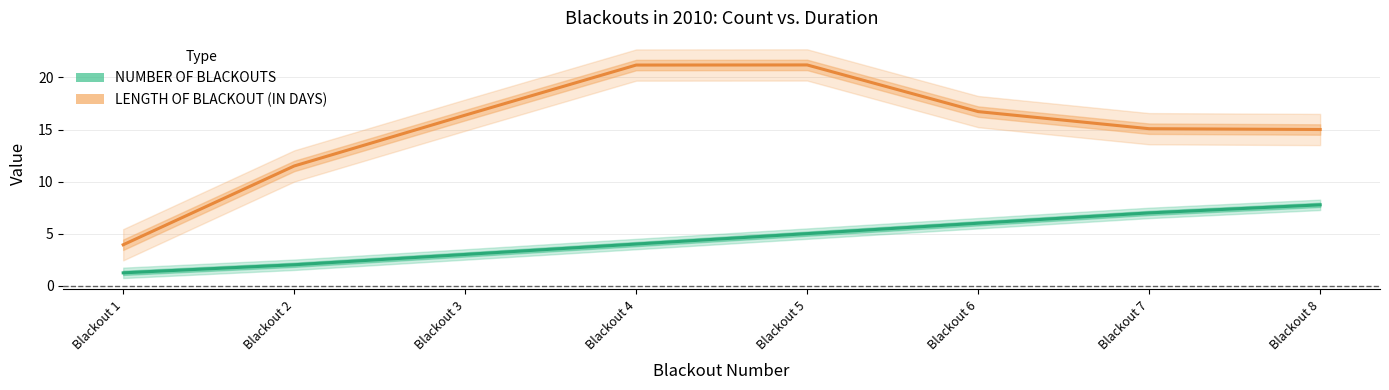

True or false: NUMBER OF BLACKOUTS has a value of 3.0 at Blackout 7.

False